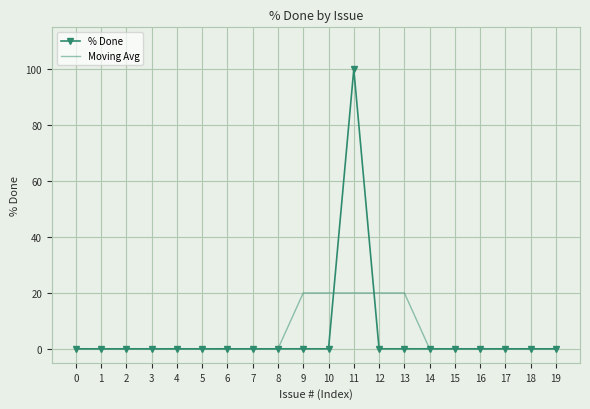

Which series changed the most between 3 and 13?

Moving Avg